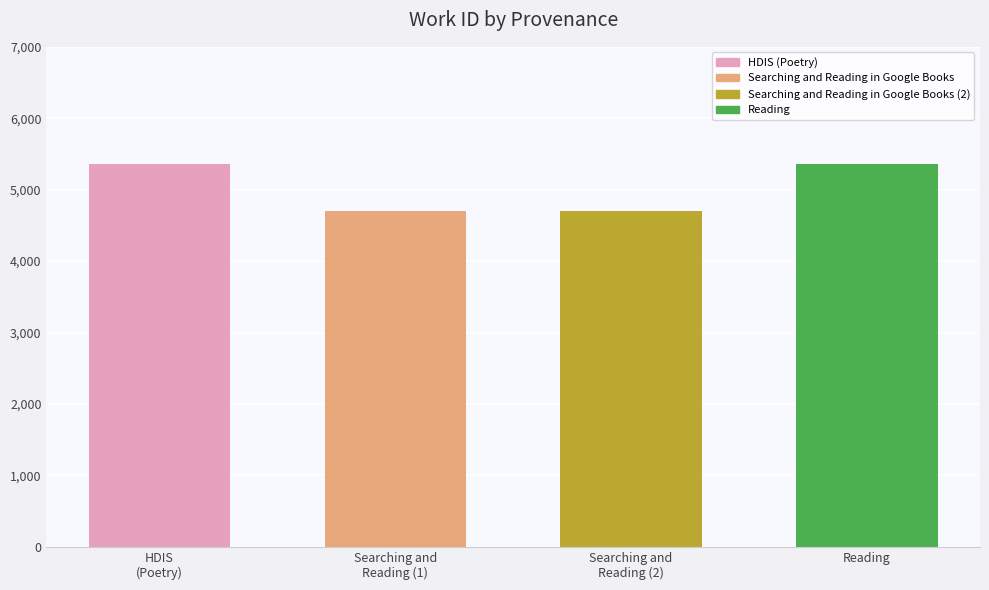

Is it true that the value at Reading is 5366?

True